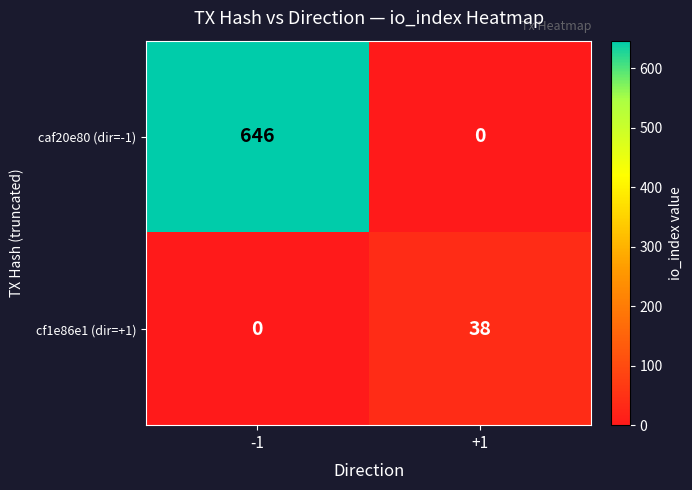

Rank the series by their average value, from lowest to highest.

cf1e86e1 (dir=+1), caf20e80 (dir=-1)